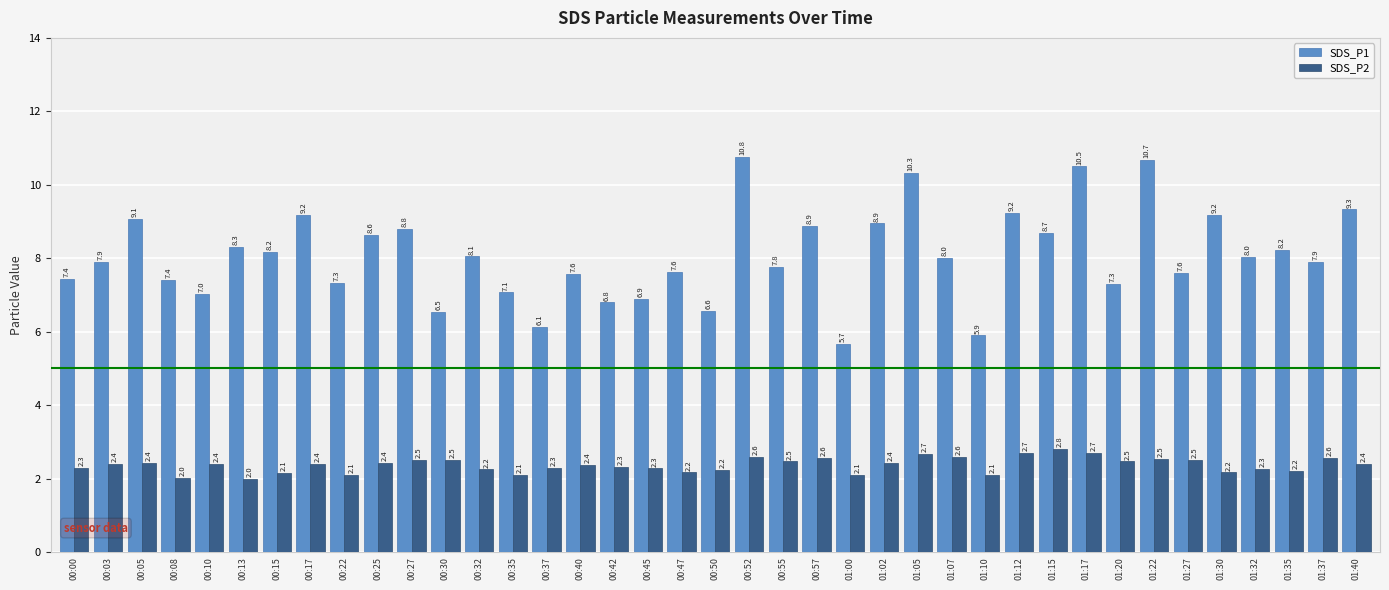

True or false: SDS_P2 has a value of 1.3 at 00:15.

False